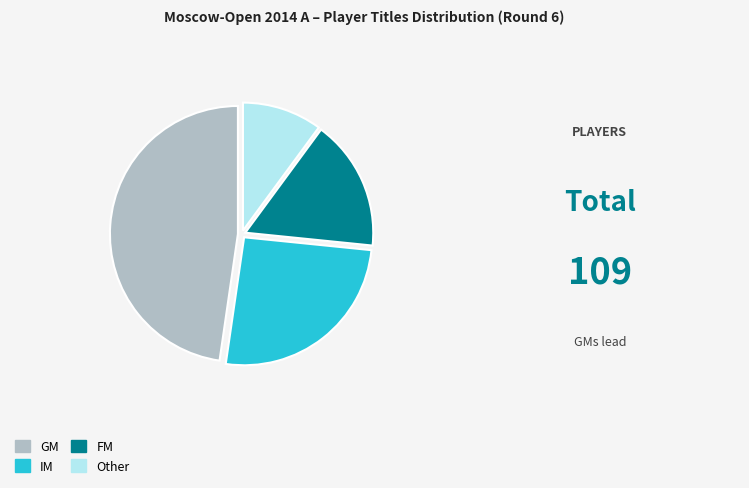

What is the largest slice in the pie chart?

GM